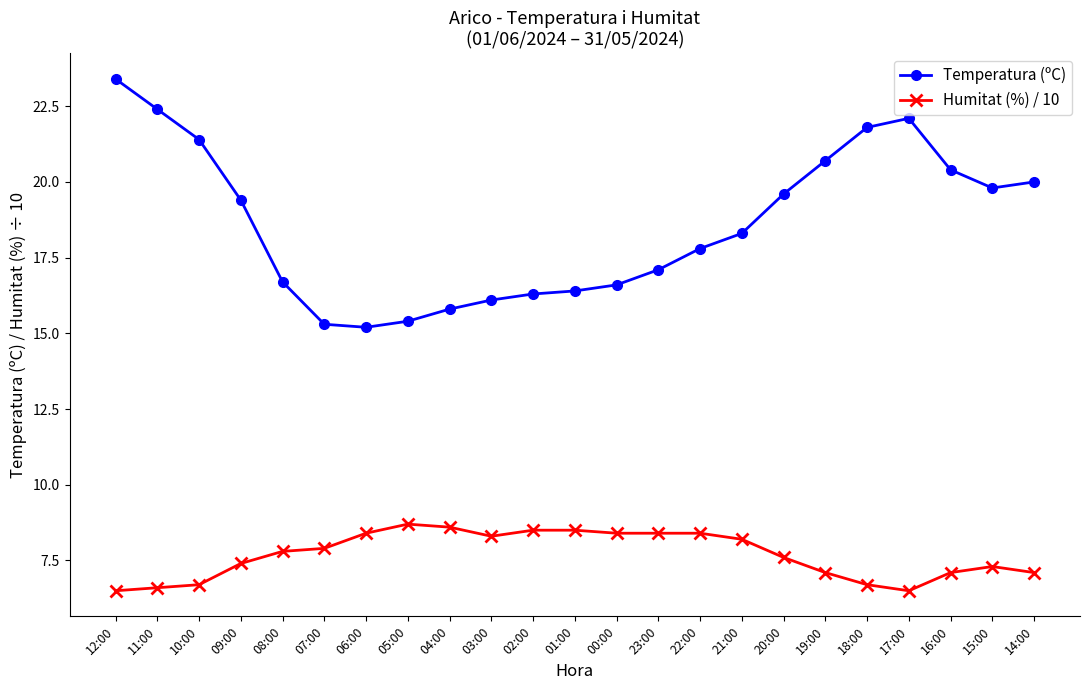

How many values in the Humitat (%) / 10 series are below 7?

5